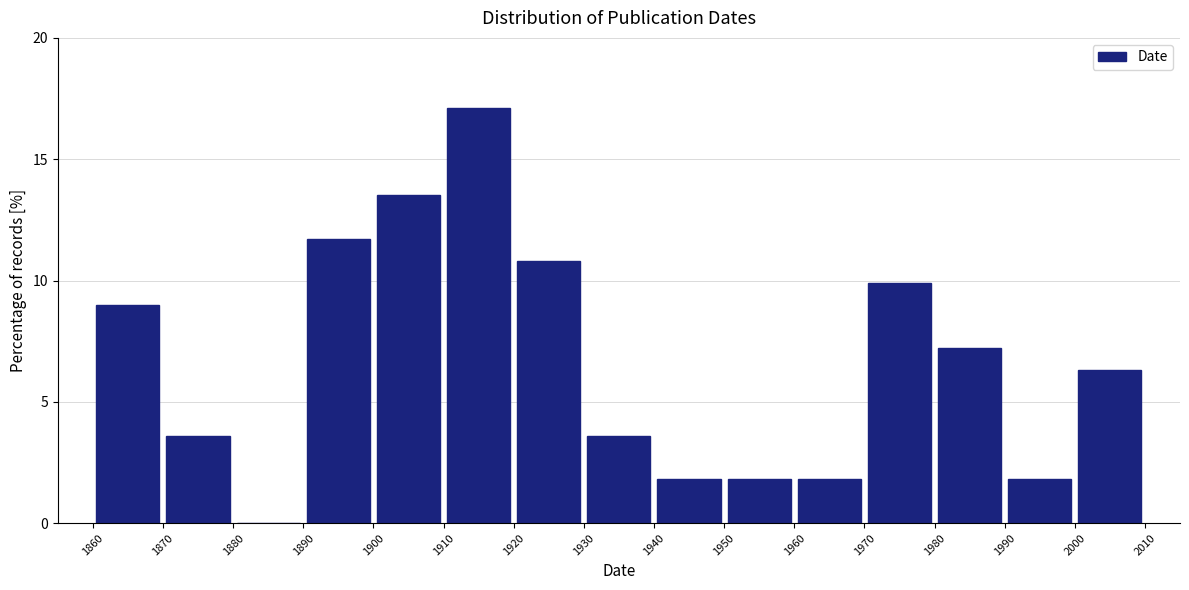

Reading left to right, list every bar in this chart as the range it spans on the x-axis followed by its height. The values are not printed on the chart, so give them approximately, as read against the axis.

1860 to 1870: 9.0
1870 to 1880: 3.5
1880 to 1890: 0
1890 to 1900: 11.5
1900 to 1910: 13.5
1910 to 1920: 17.0
1920 to 1930: 11.0
1930 to 1940: 3.5
1940 to 1950: 2.0
1950 to 1960: 2.0
1960 to 1970: 2.0
1970 to 1980: 10.0
1980 to 1990: 7.0
1990 to 2000: 2.0
2000 to 2010: 6.5